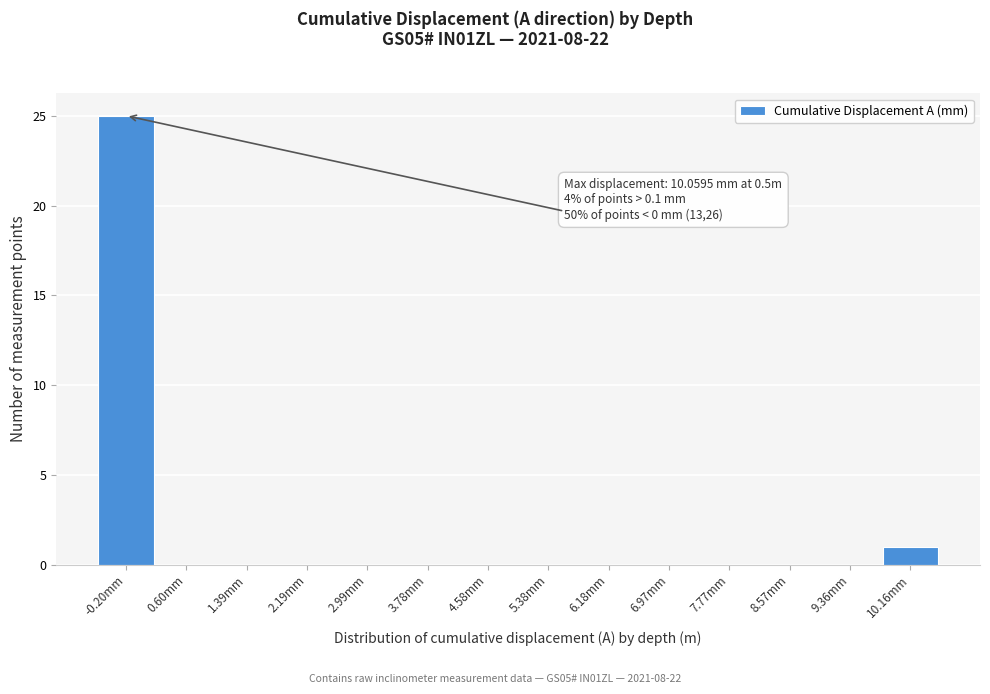

Over which range of the x-axis is the bar tallest?

-0.6 to 0.2